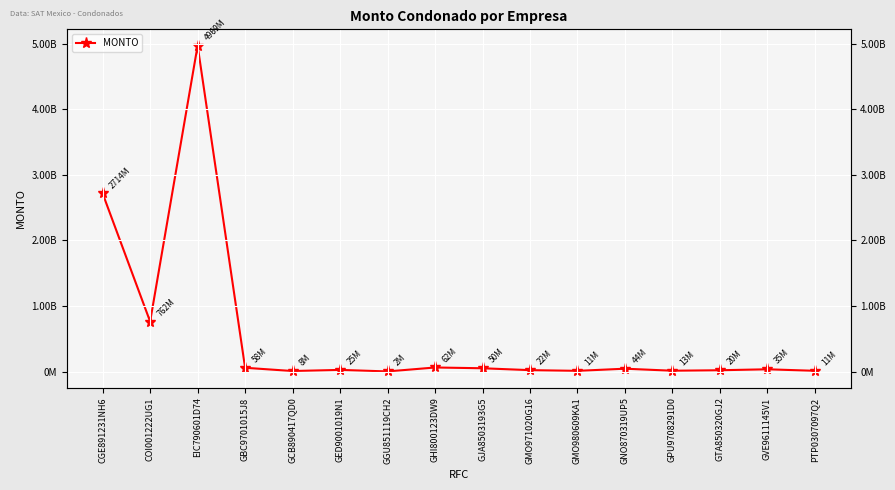

Which has a higher value, GBC9701015J8 or GNO870319UP5?

GBC9701015J8